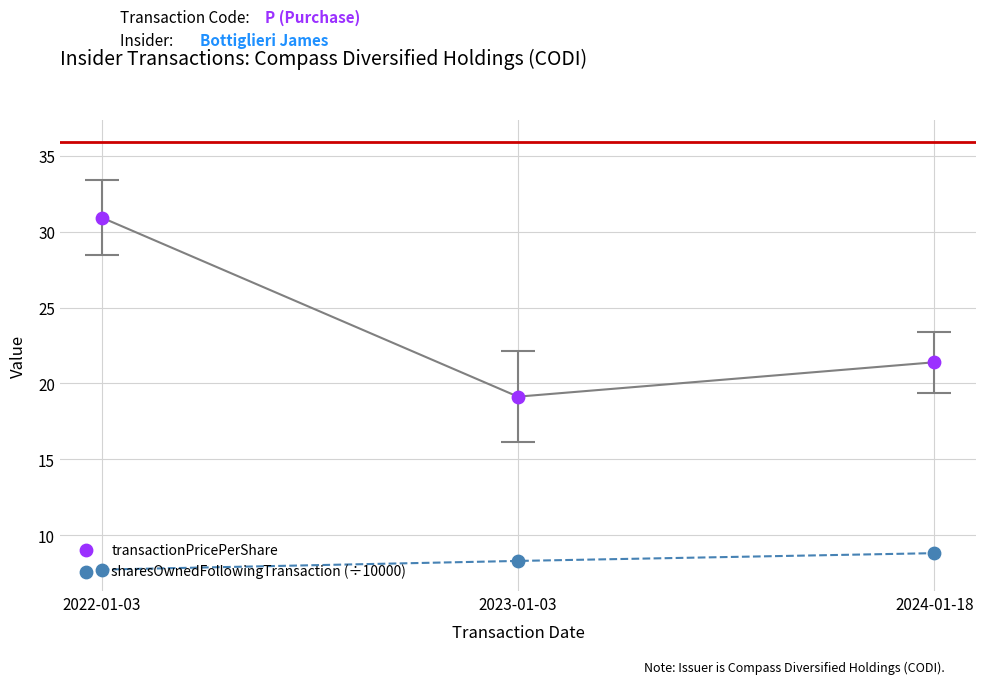

Which series reaches the maximum Y coordinate?

transactionPricePerShare